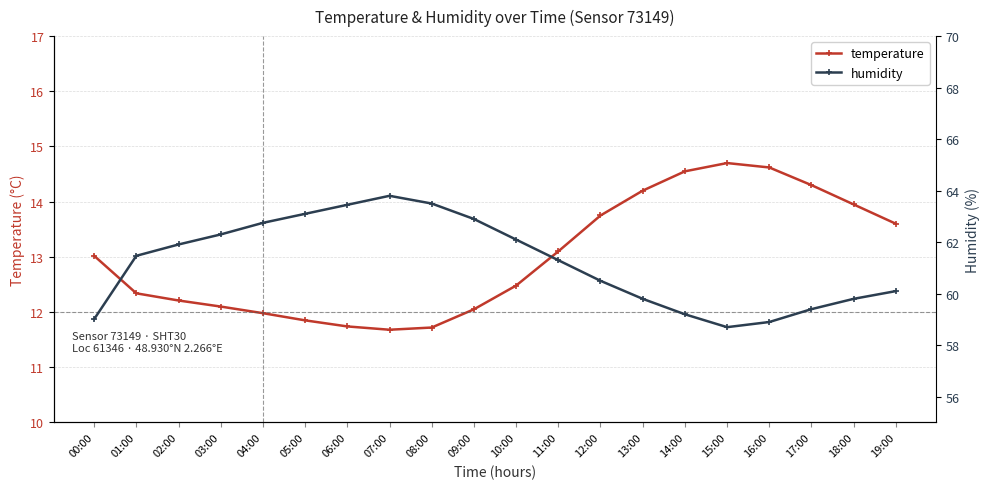

Is this an area chart (filled region under the line)?

No